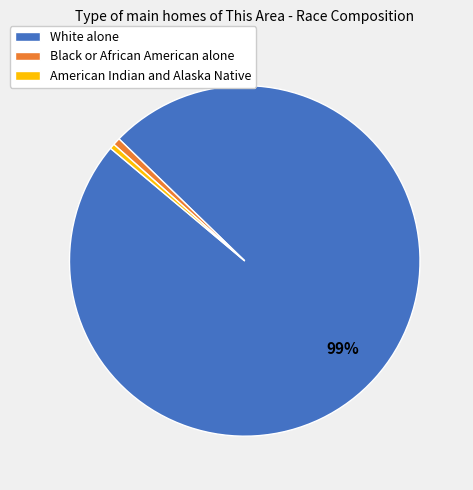

Is the sum of White alone and American Indian and Alaska Native greater than half?

Yes